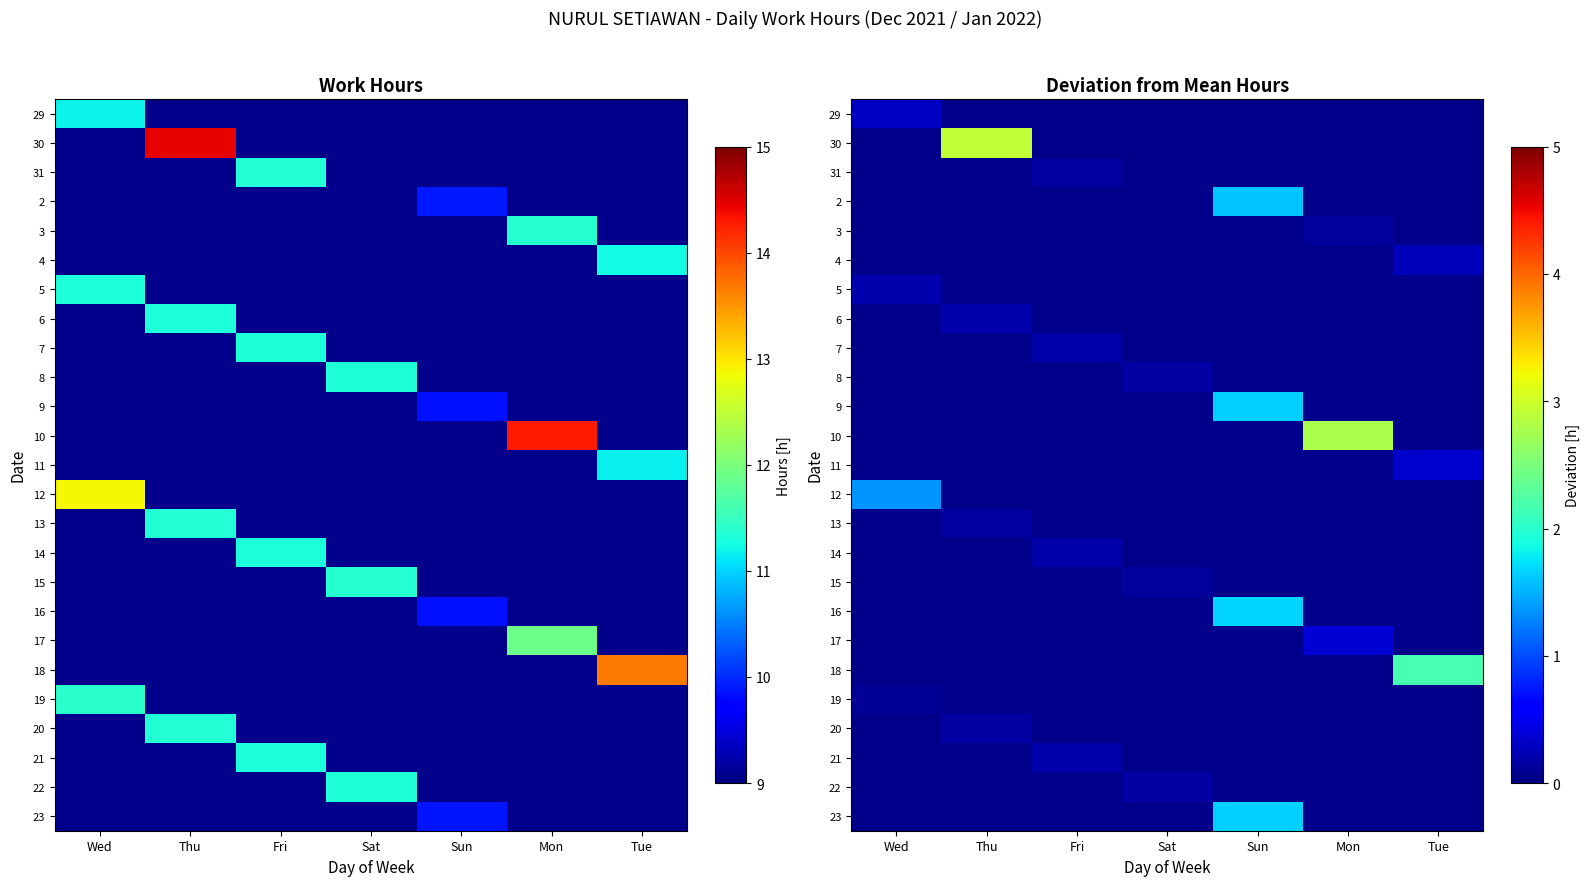

How many series are shown in this chart?

25